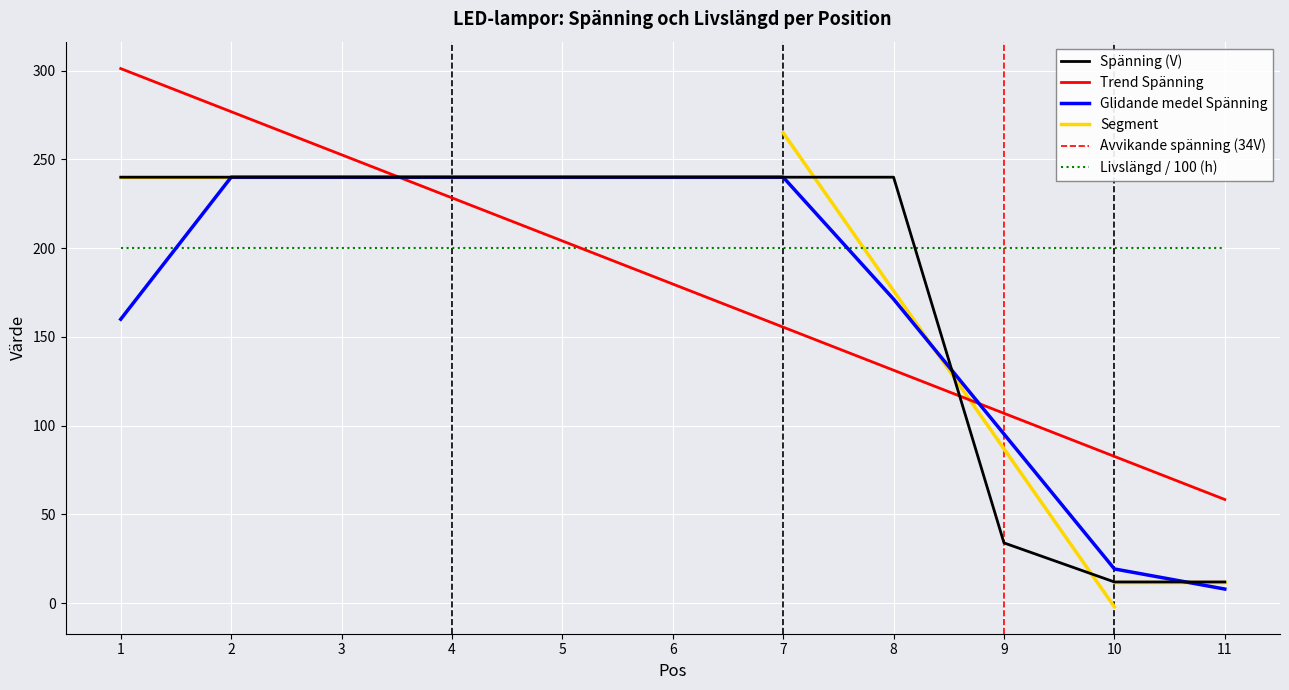

Rank the categories by value from lowest to highest.

10, 11, 9, 1, 2, 3, 4, 5, 6, 7, 8